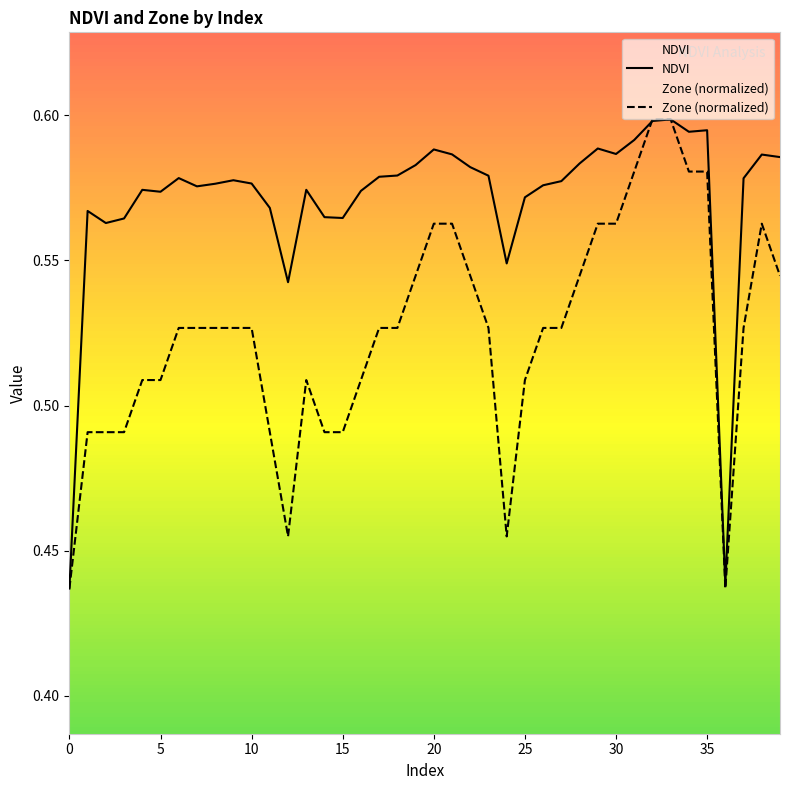

True or false: NDVI and Zone (normalized) cross at least once.

True